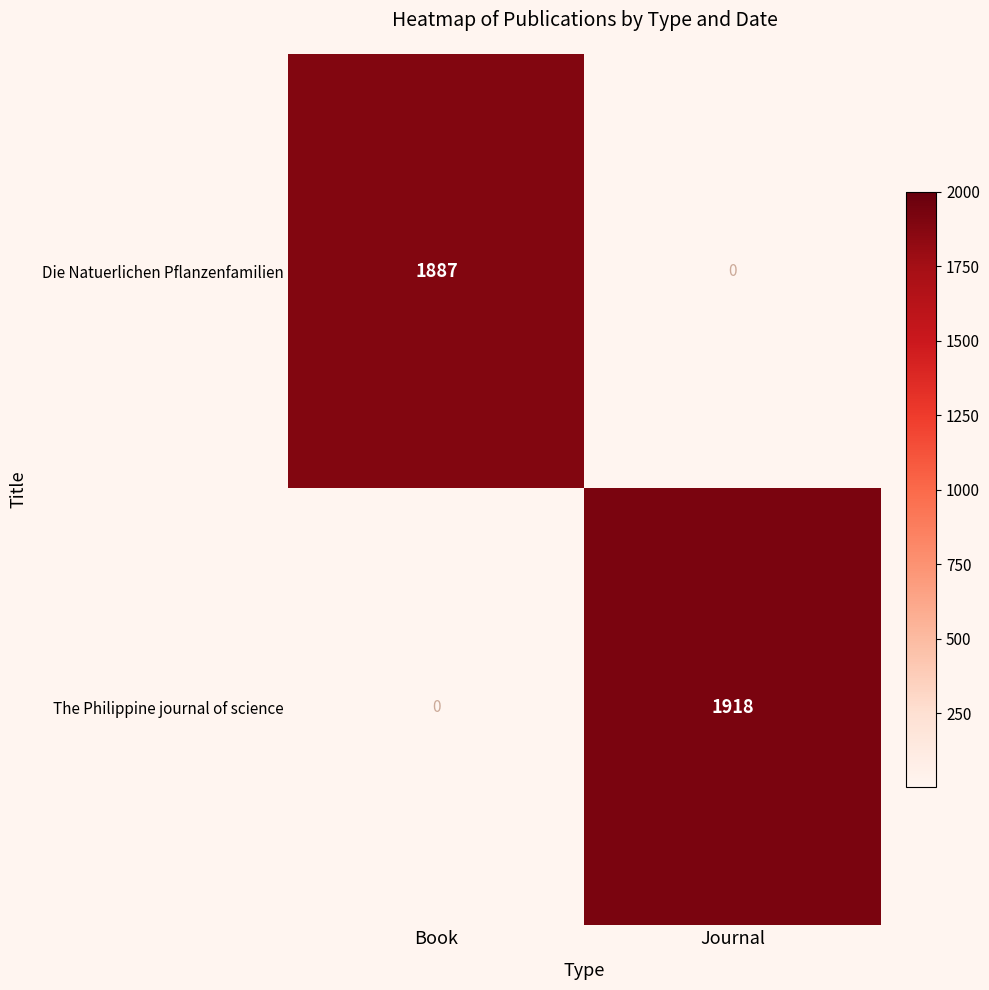

Count the number of categories in the chart.

2